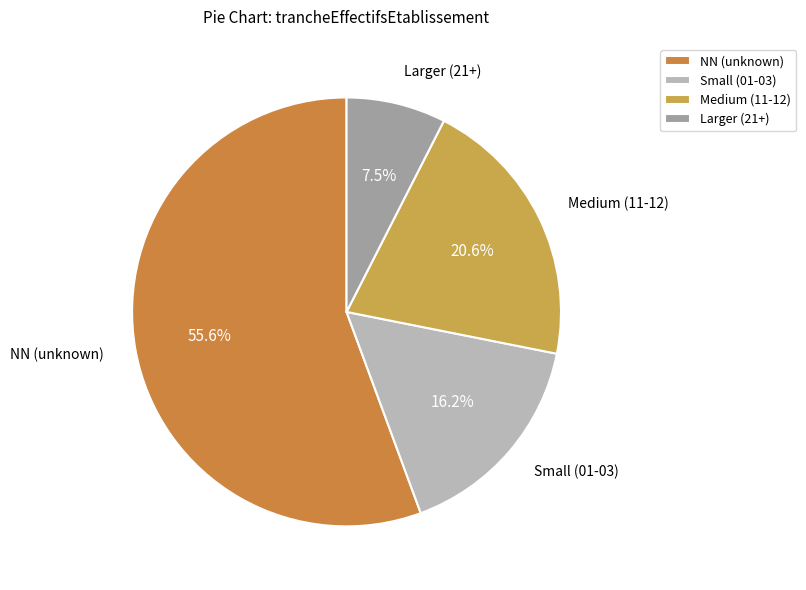

Approximately how many times larger is the value at Larger (21+) compared to Medium (11-12)?

0.4